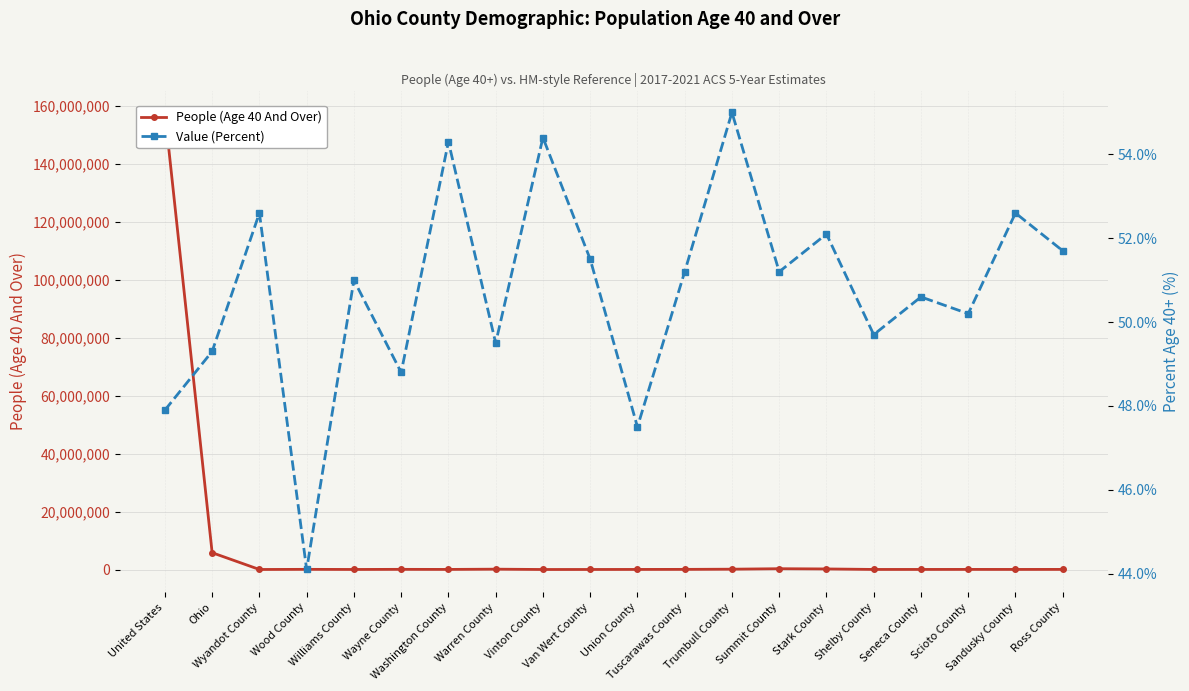

True or false: Value (Percent) has a value of 34.2 at Tuscarawas County.

False